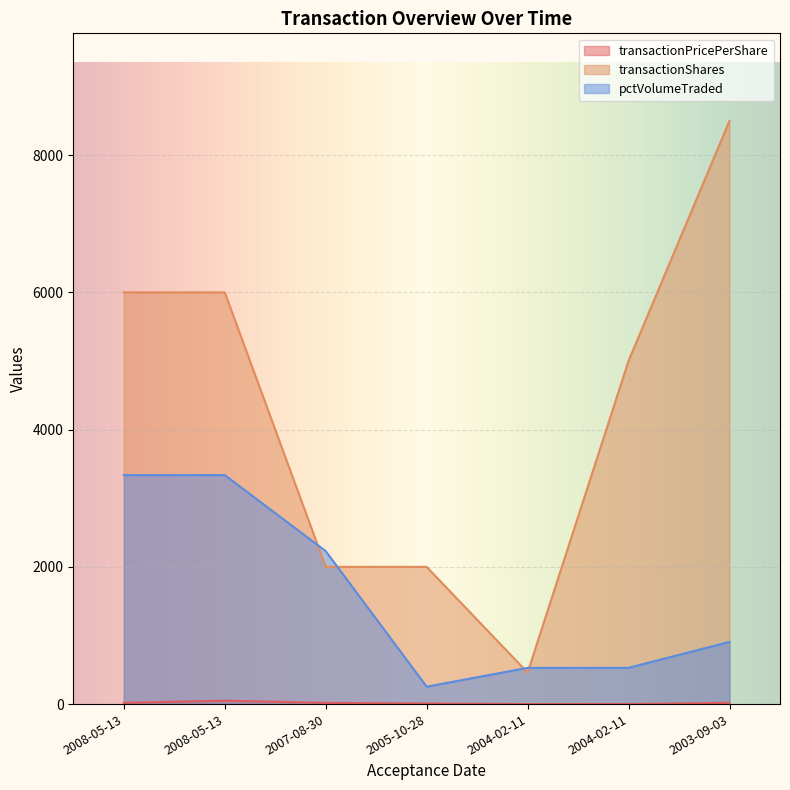

Between 2008-05-13 and 2003-09-03, which series saw the biggest shift?

transactionShares